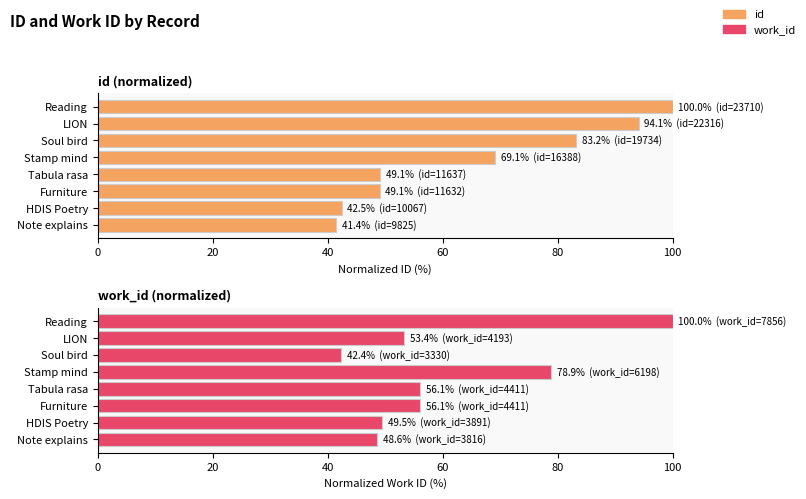

What is the difference between the work_id values at Stamp mind and Soul bird?

36.5